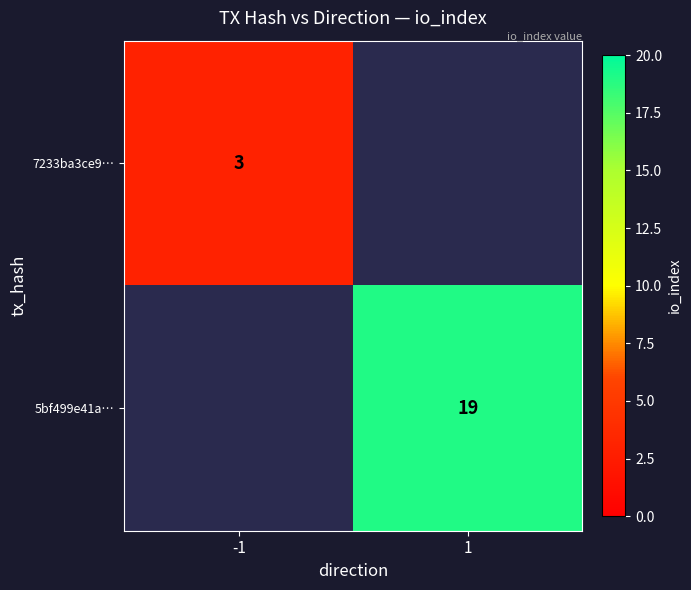

The value of 7233ba3ce9… at -1 is 2. True or false?

False